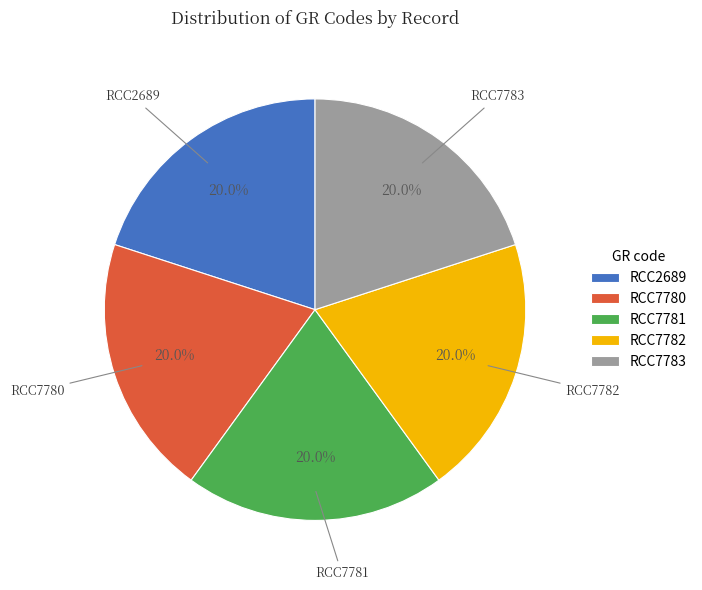

To the nearest percent, what portion does RCC7781 represent?

20%